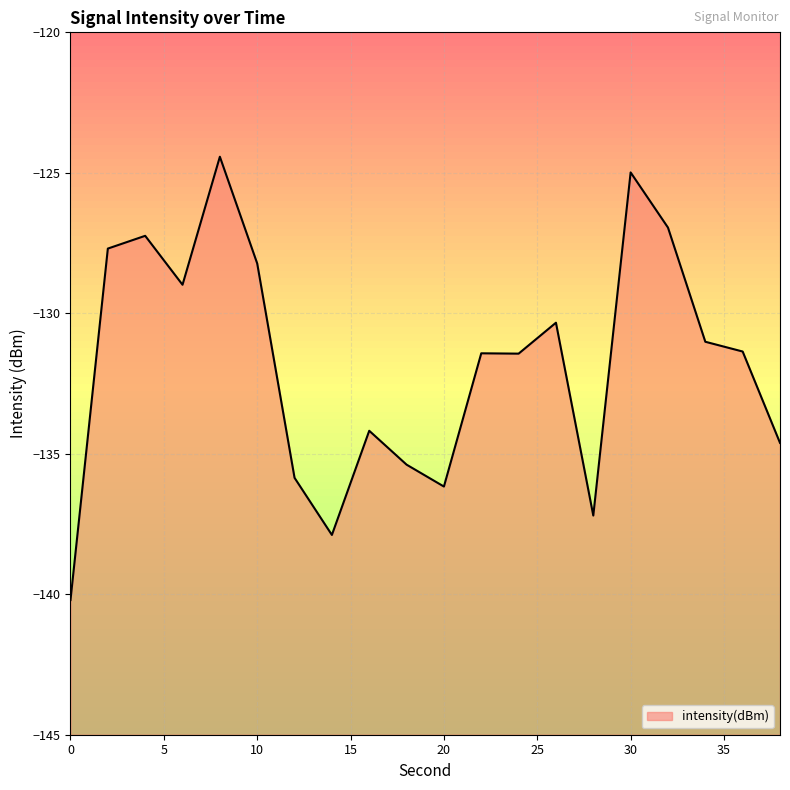

List the labels in order of value, largest first.

8, 30, 32, 4, 2, 10, 6, 26, 34, 36, 22, 24, 16, 38, 18, 12, 20, 28, 14, 0